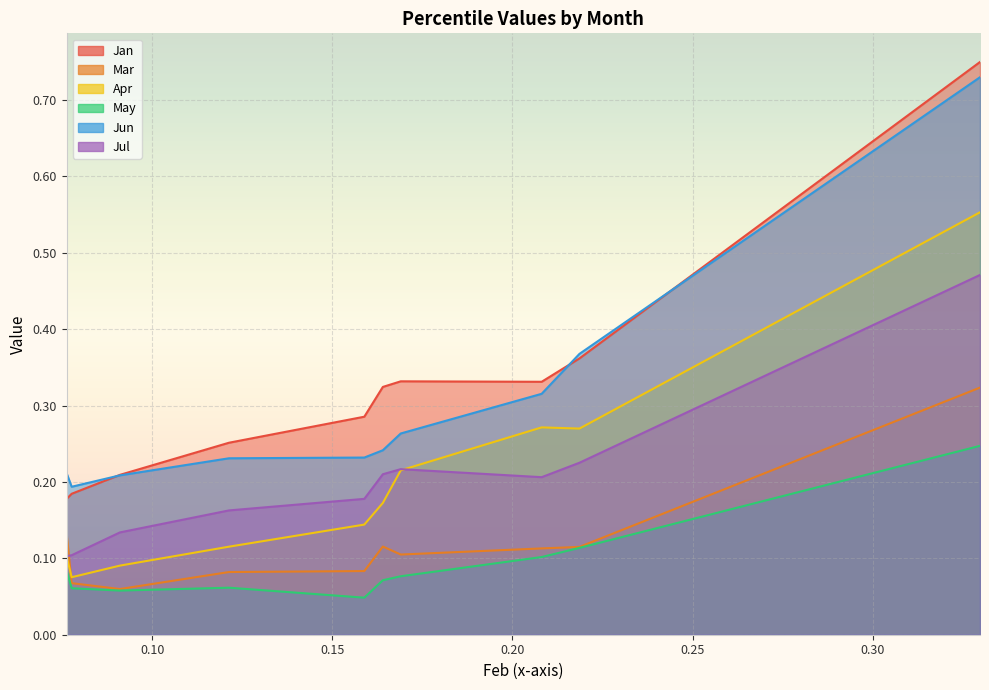

Reading left to right, what are all the values shown in this chart?

Jan: 0.2	0.2	0.2	0.3	0.3	0.3	0.3	0.3	0.4	0.7
Mar: 0.1	0.1	0.1	0.1	0.1	0.1	0.1	0.1	0.1	0.3
Apr: 0.1	0.1	0.1	0.1	0.1	0.2	0.2	0.3	0.3	0.6
May: 0.1	0.1	0.1	0.1	0.0	0.1	0.1	0.1	0.1	0.2
Jun: 0.2	0.2	0.2	0.2	0.2	0.2	0.3	0.3	0.4	0.7
Jul: 0.1	0.1	0.1	0.2	0.2	0.2	0.2	0.2	0.2	0.5